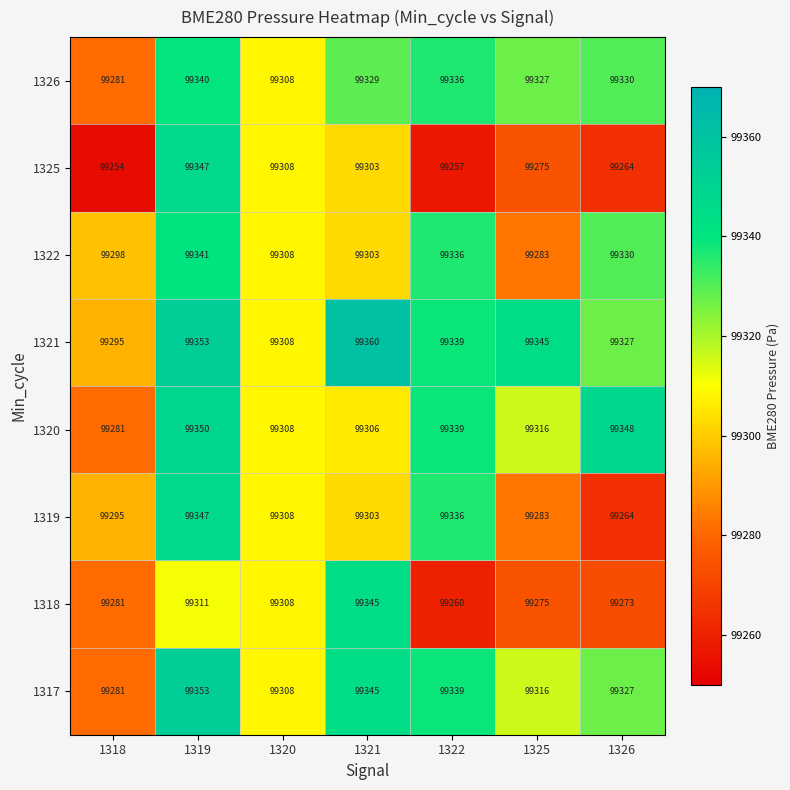

At how many categories does at least one series exceed 99255?

7